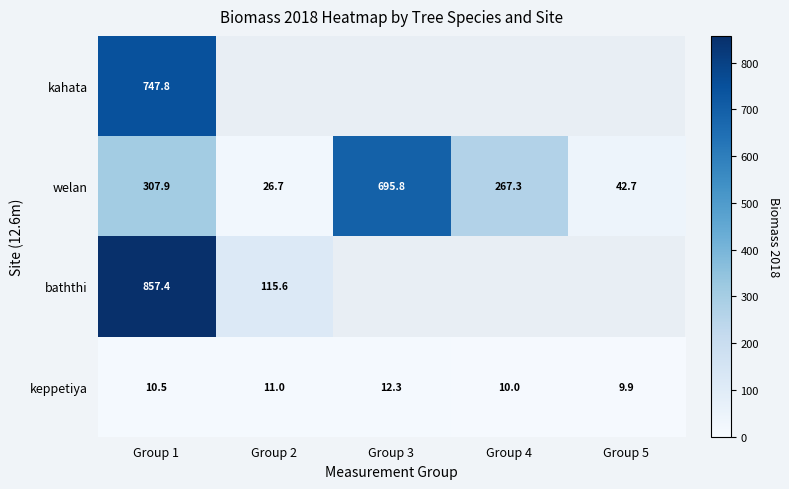

How many data points in welan are less than 267?

2